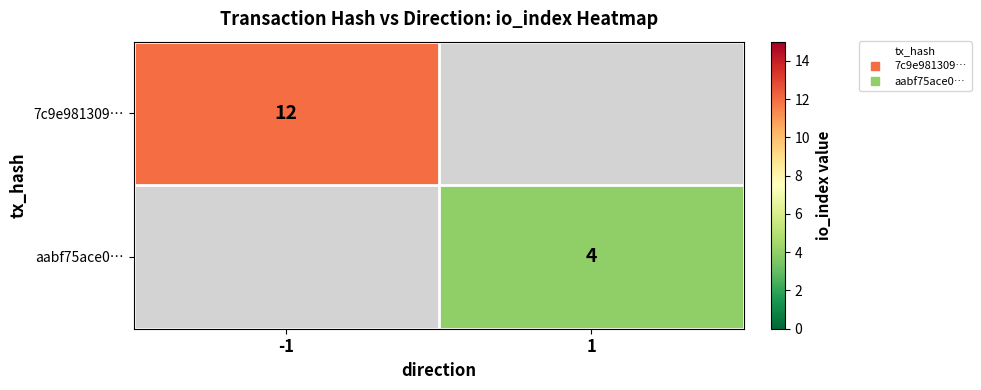

What is the greatest value displayed?

12.0